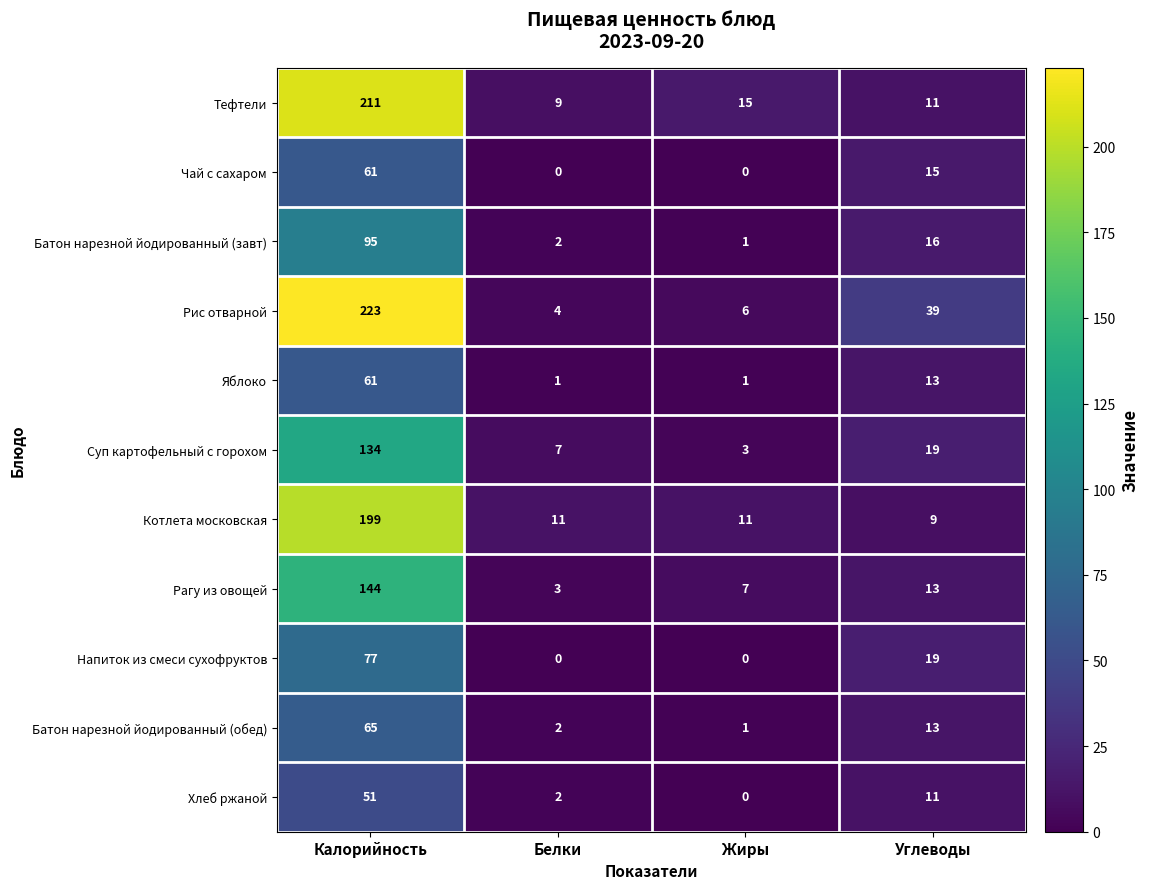

How many categories are shown in the chart?

4